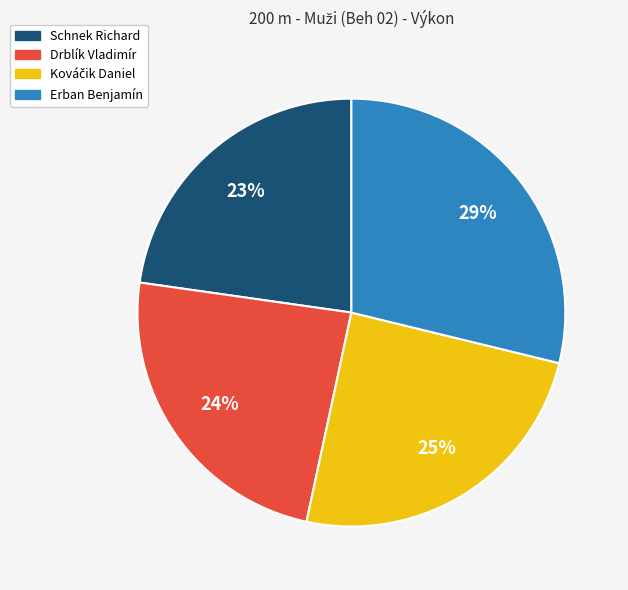

Which category has the biggest portion of the pie?

Erban Benjamín